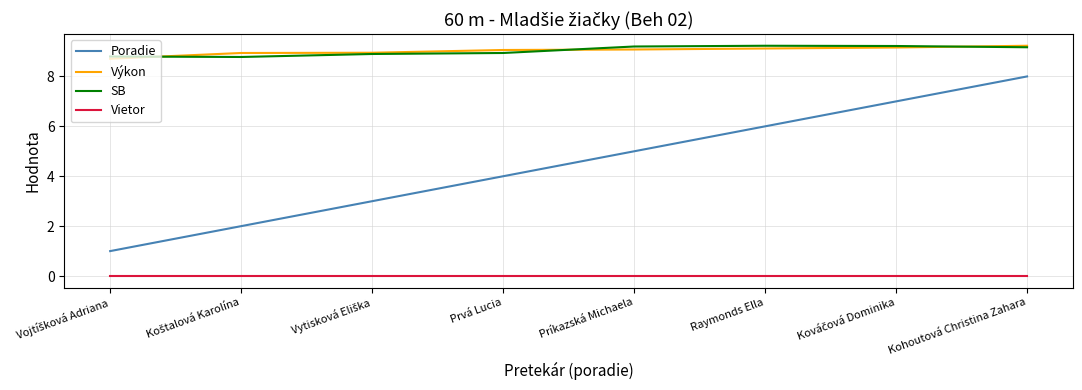

True or false: Výkon and Vietor intersect in this chart.

False